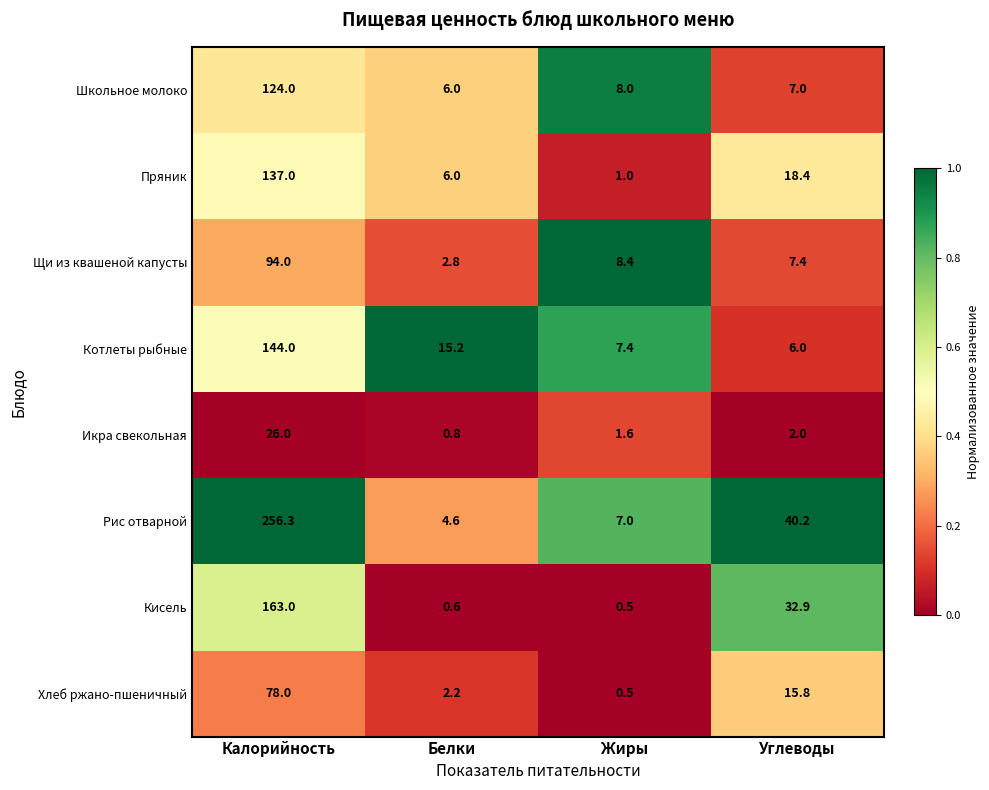

What is the difference between the highest and lowest values at Белки?

14.6